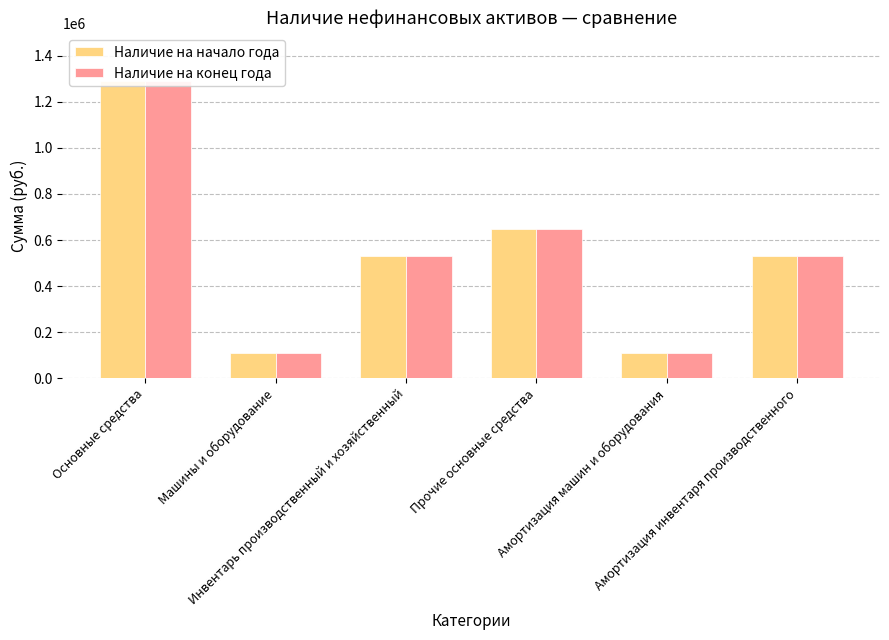

Where does the Наличие на начало года series first go above 530031?

Основные средства